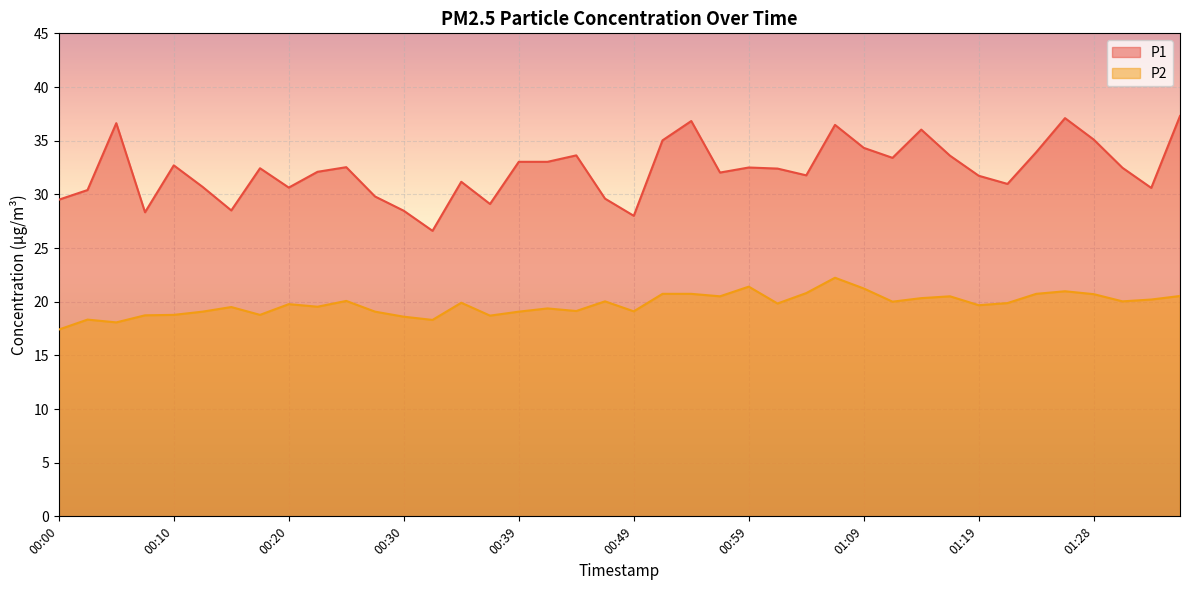

What is the average value of the P2 series?

19.8